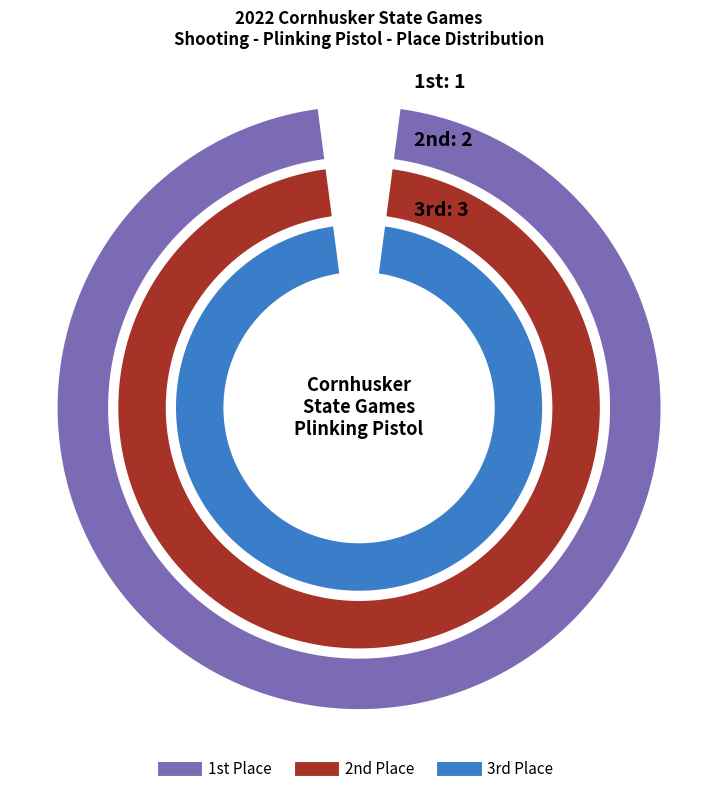

To the nearest percent, what percentage of the pie is 1?

17%